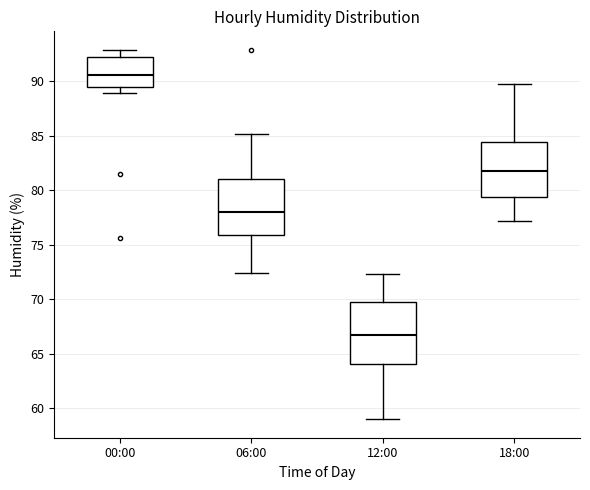

Reading left to right, read every box against the y-axis: the position of its median line, the range the box covers, and the ends of its whiskers. The values are not printed on the chart, so give them approximately, as read against the axis.

00:00: median 90.5, box 89.5 to 92.5, whiskers 89.0 to 93.0
06:00: median 78.0, box 76.0 to 81.0, whiskers 72.5 to 85.0
12:00: median 66.5, box 64.0 to 70.0, whiskers 59.0 to 72.5
18:00: median 82.0, box 79.5 to 84.5, whiskers 77.0 to 90.0